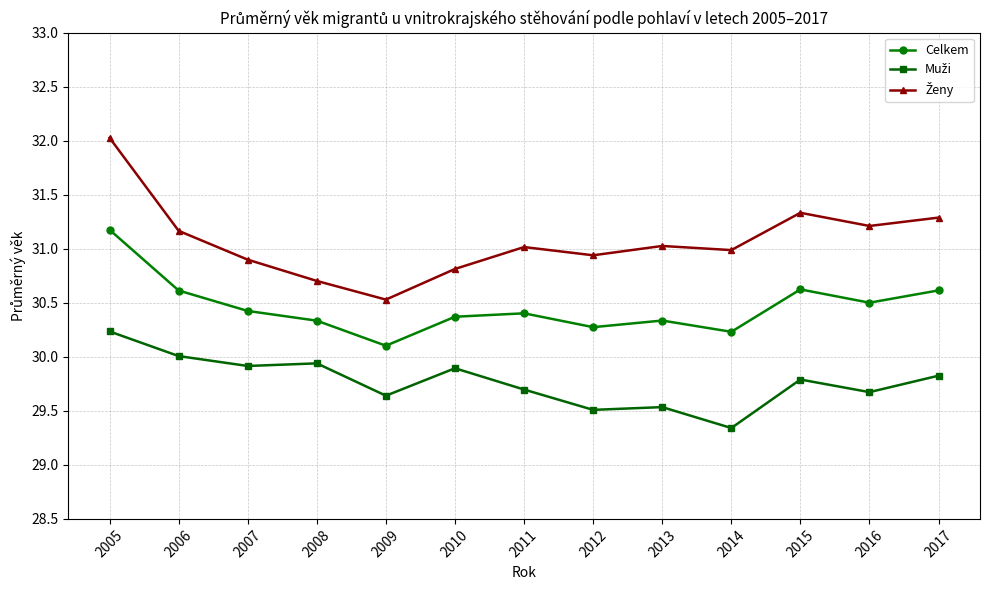

What is the total value across all series at 2009?

90.3